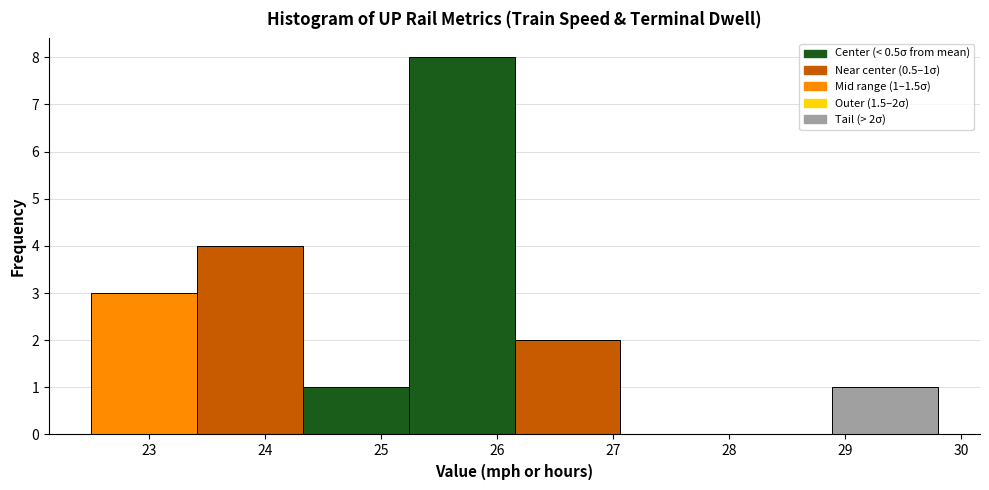

Which range on the x-axis has the tallest bar?

25.2 to 26.2